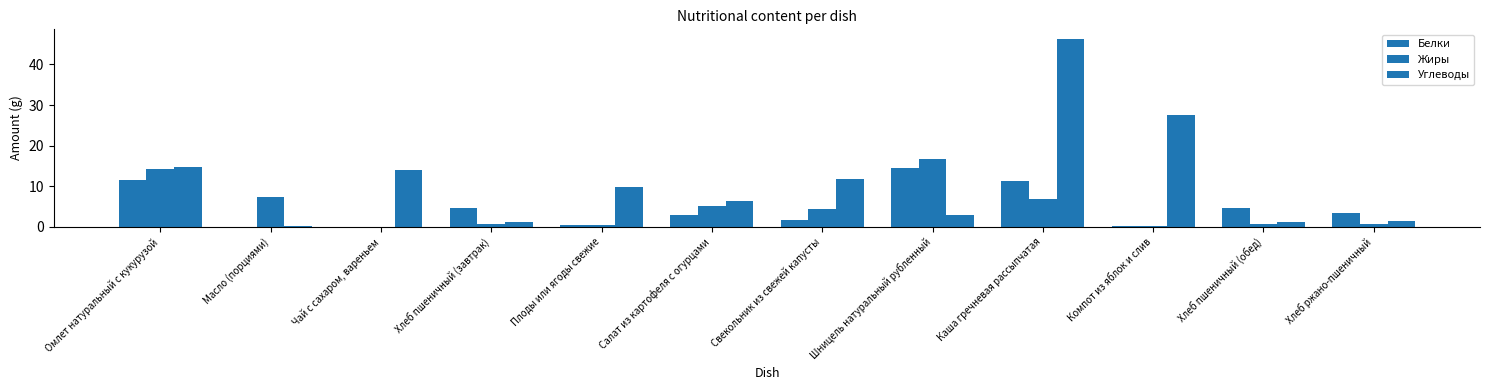

How many groups of bars are there?

12